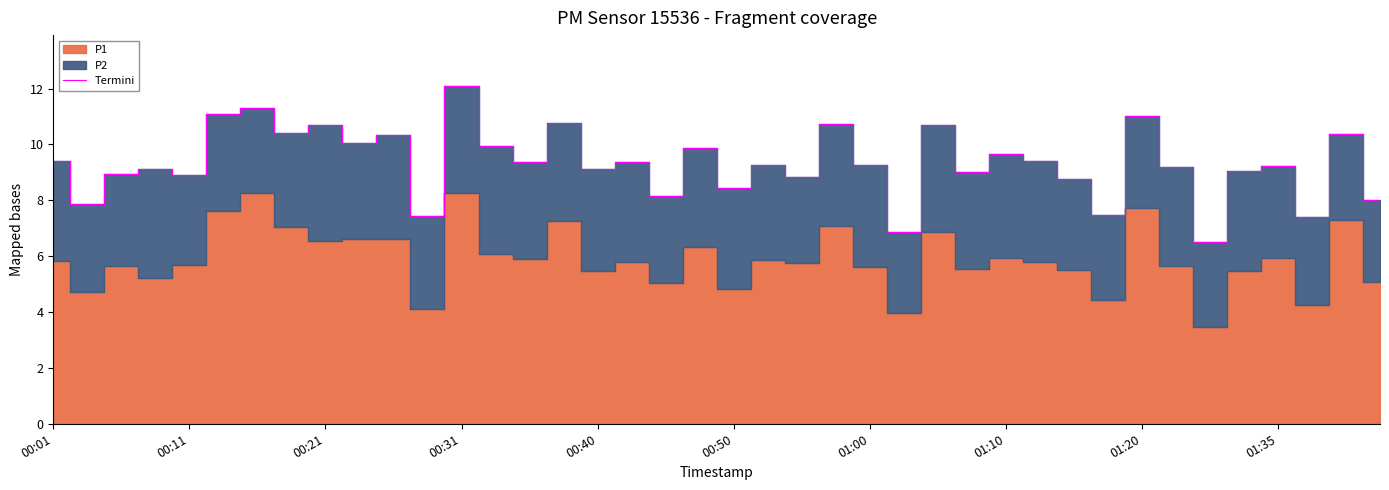

What is the value of the 36th point from the left?

9.1